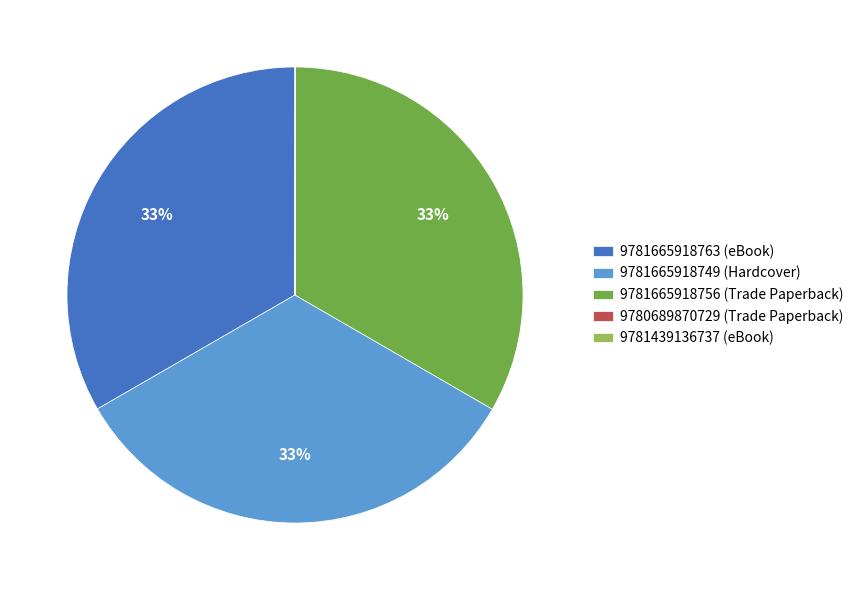

Is 9781665918756 (Trade Paperback) the majority of the pie?

No